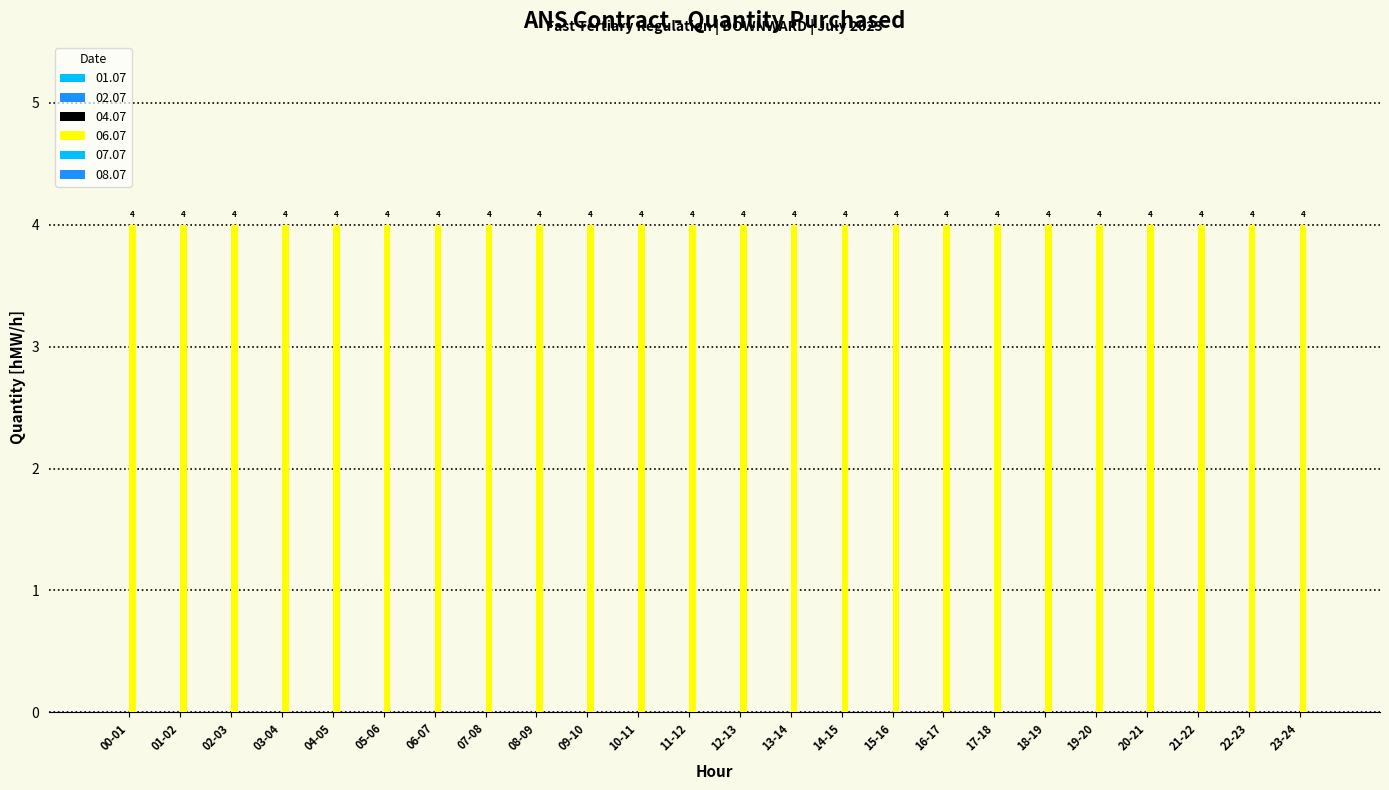

What is the total value across all series at 14-15?

4